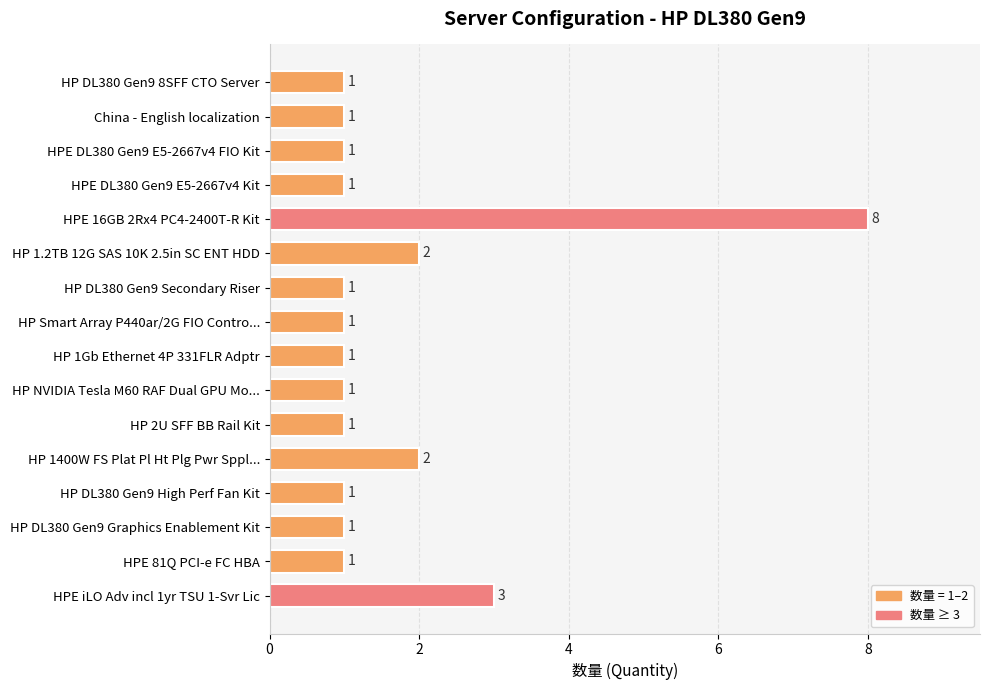

True or false: the data shows 1 at HP 2U SFF BB Rail Kit.

True